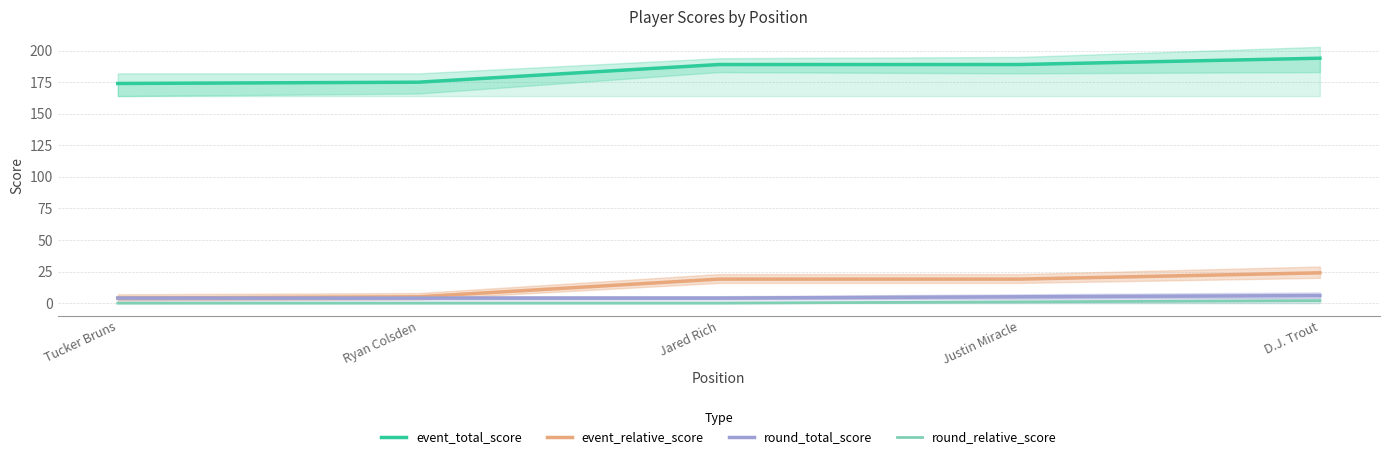

At how many categories does at least one series exceed 48?

5